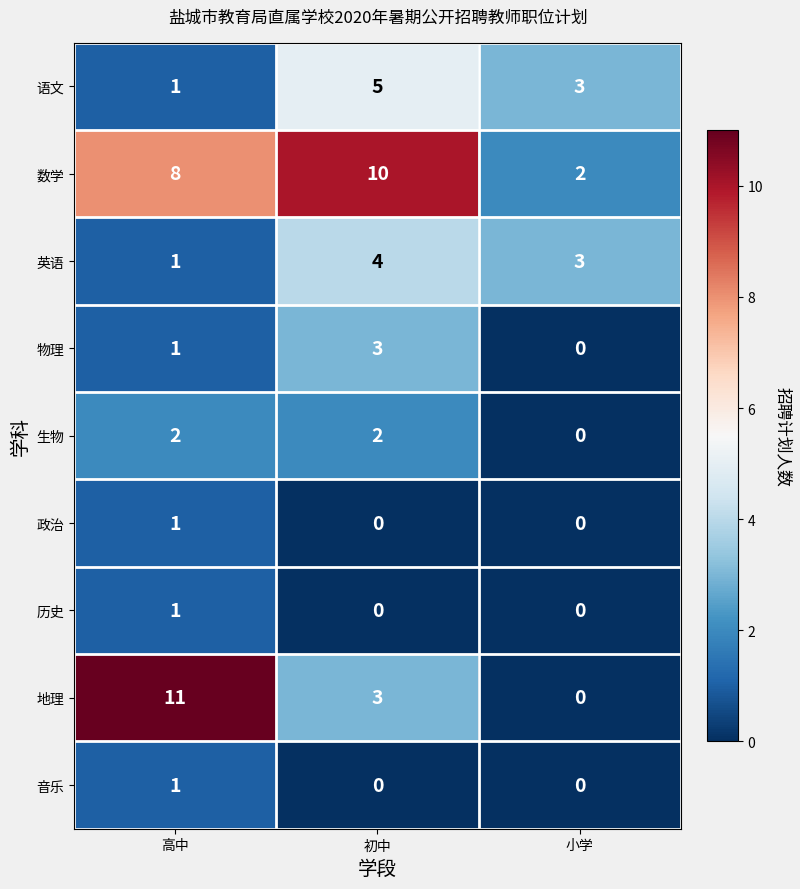

Count the number of categories in the chart.

3